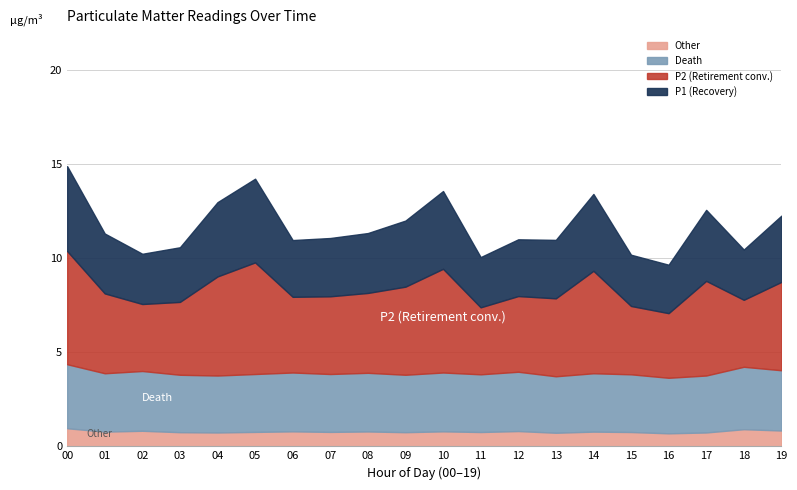

What is the total value across all series at 05?

14.2